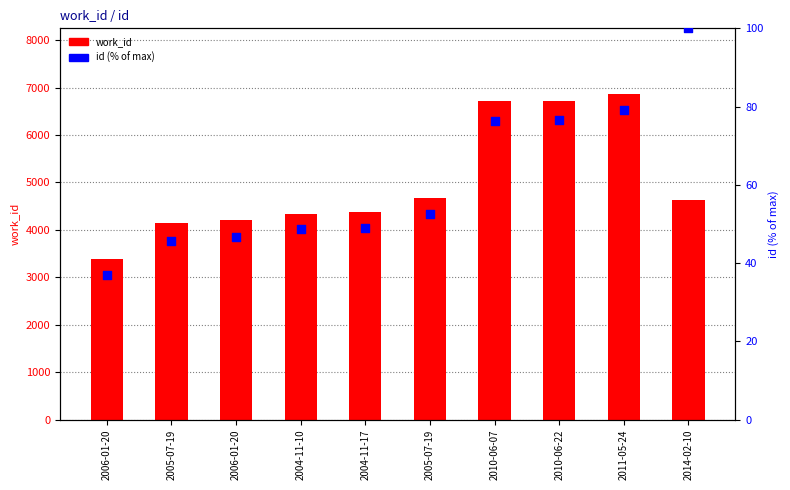

Between 2004-11-17 and 2004-11-10, which is larger?

2004-11-17